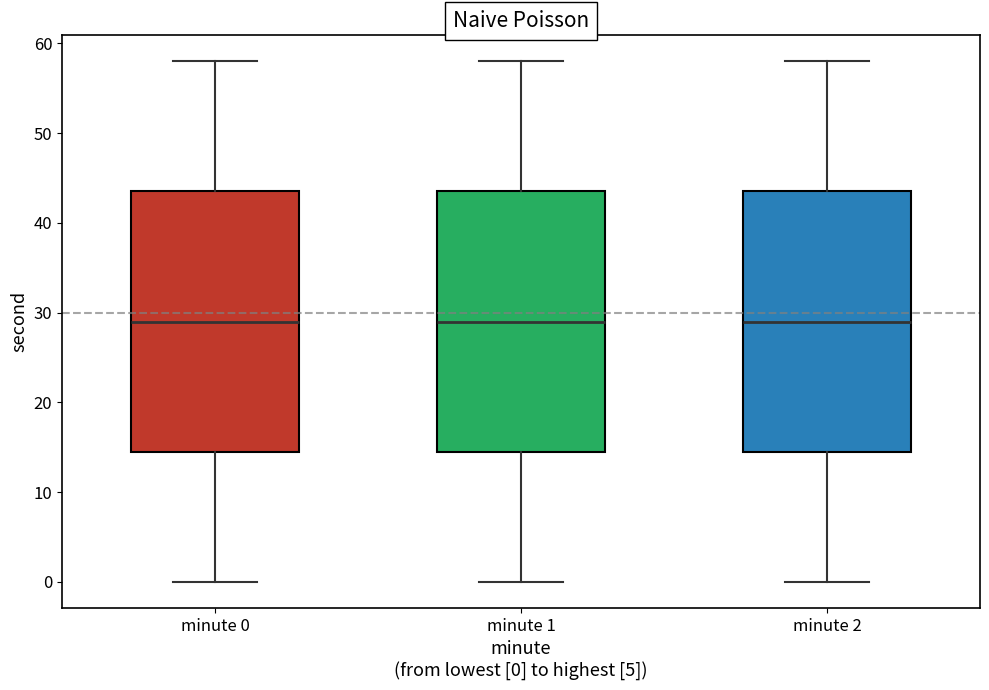

Reading left to right, transcribe this box plot: for each box, give where its median line is, the range the box spans, and where its two whiskers end, as read against the y-axis. The values are not printed on the chart, so give them approximately, as read against the axis.

minute 0: median 29, box 15 to 44, whiskers 0 to 58
minute 1: median 29, box 15 to 44, whiskers 0 to 58
minute 2: median 29, box 15 to 44, whiskers 0 to 58